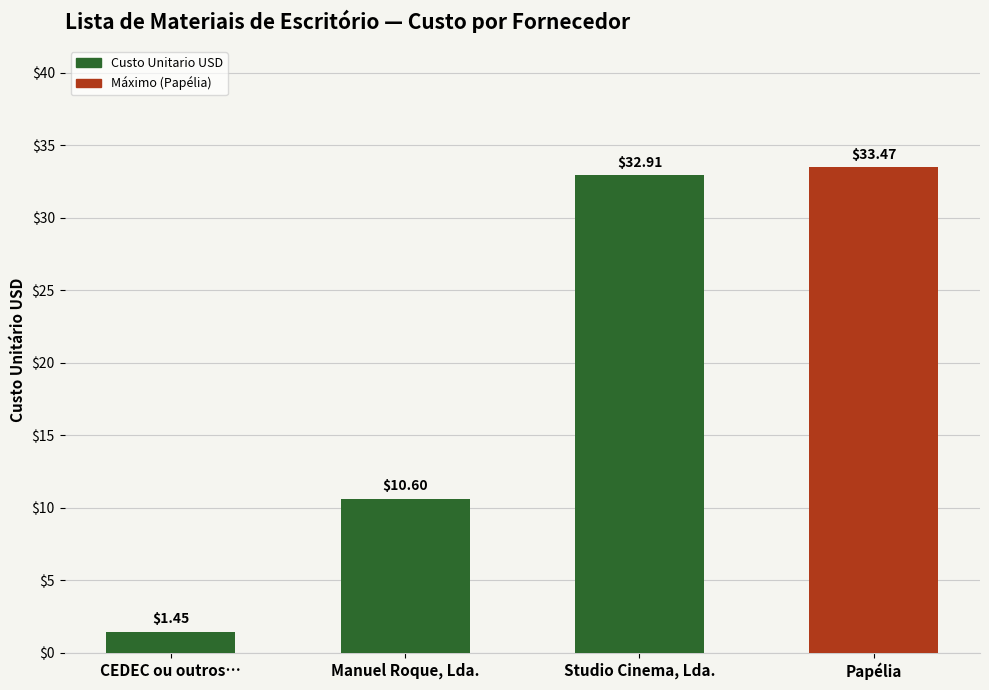

The value at Studio Cinema, Lda. is 32.9. True or false?

True